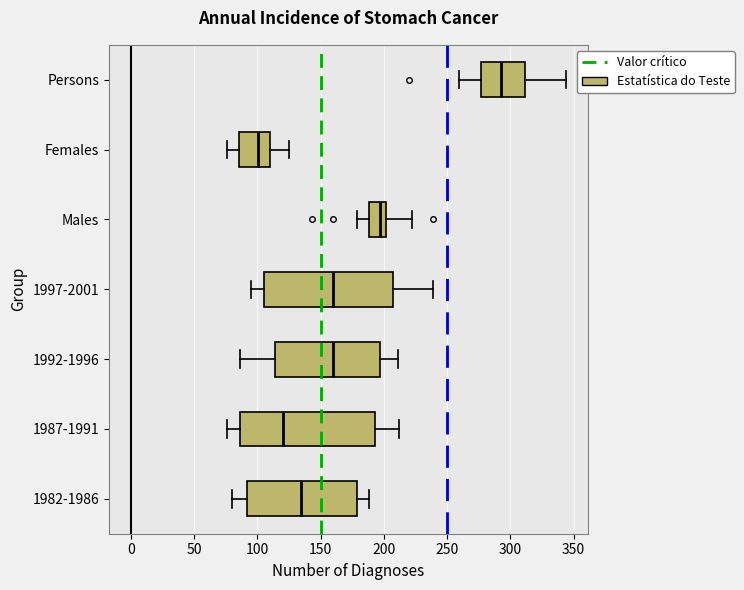

Which box's median line is the furthest to the right?

Persons